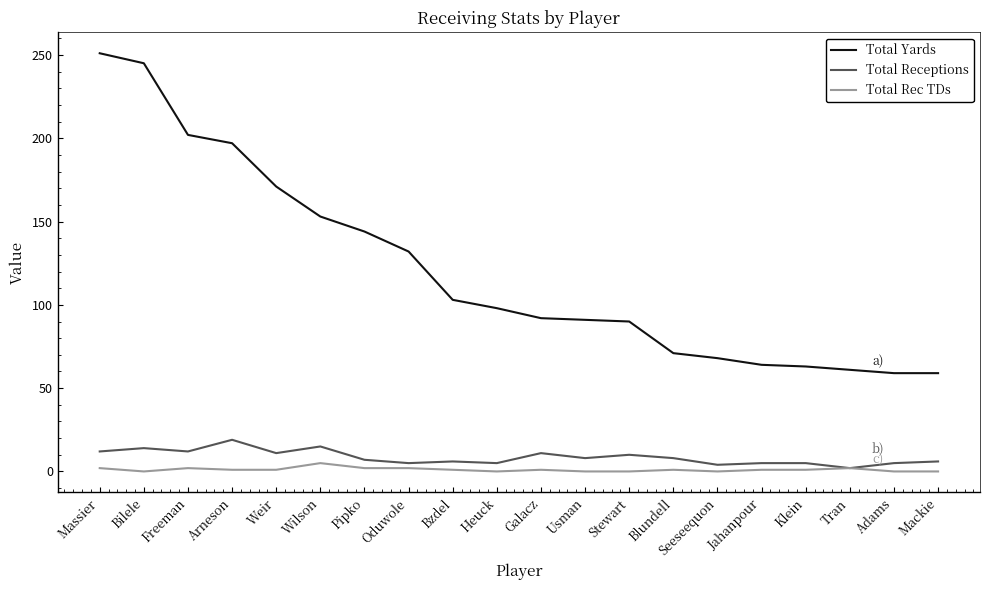

The value of Total Yards at Adams is 13. True or false?

False